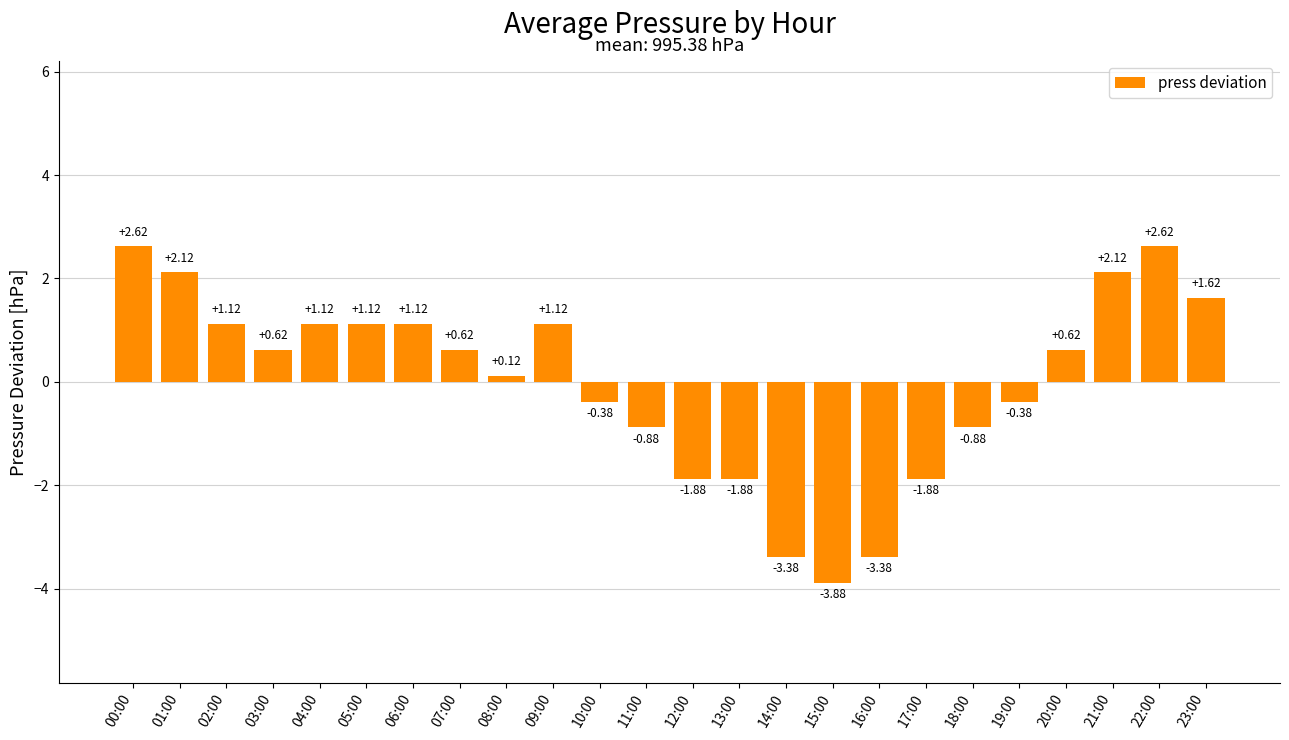

What position from the left is 06:00?

7